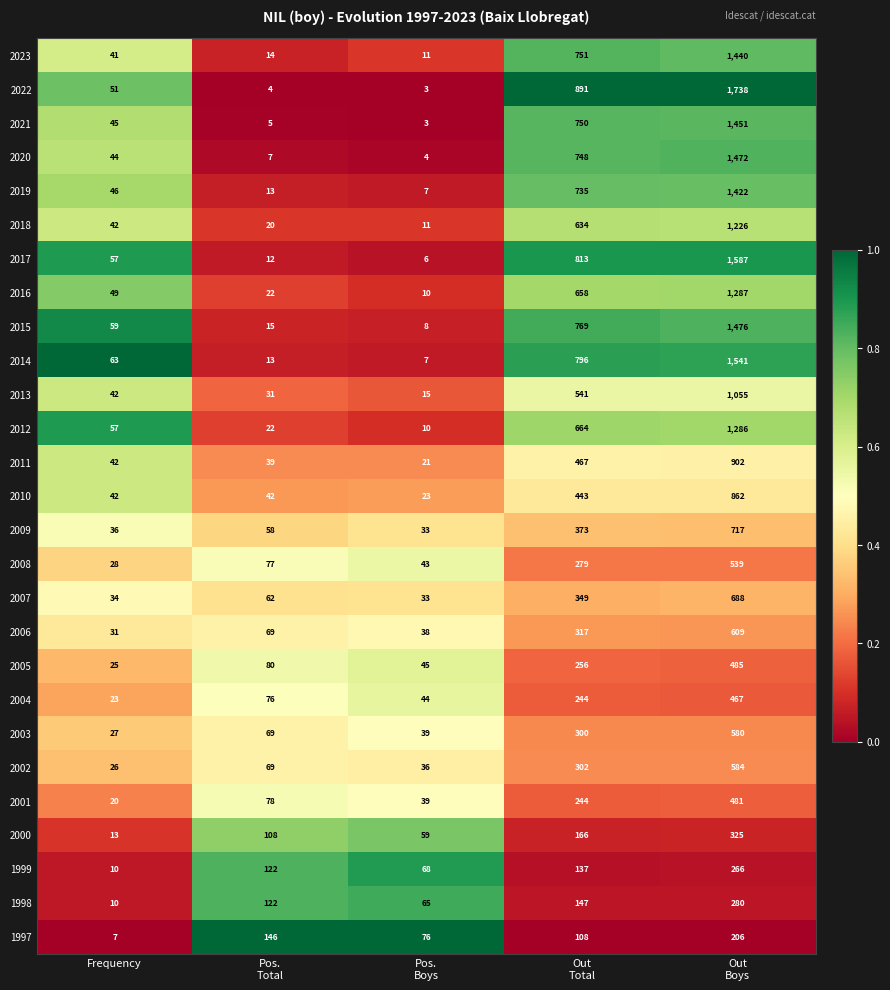

Which series has the largest range (max minus min)?

2022